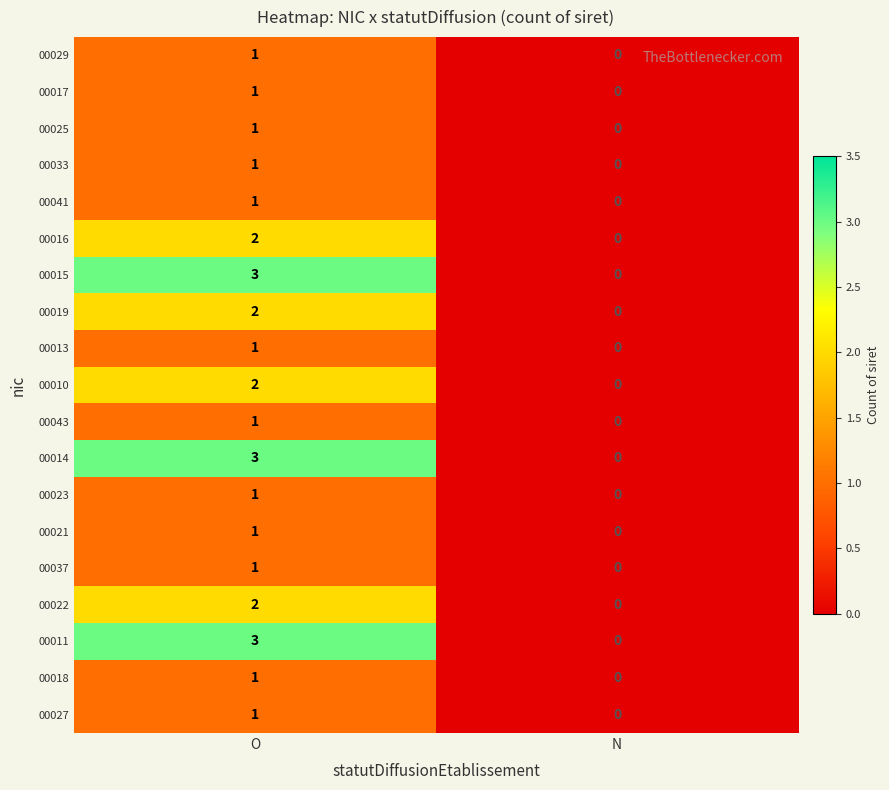

The value of 00014 at O is 3. True or false?

True